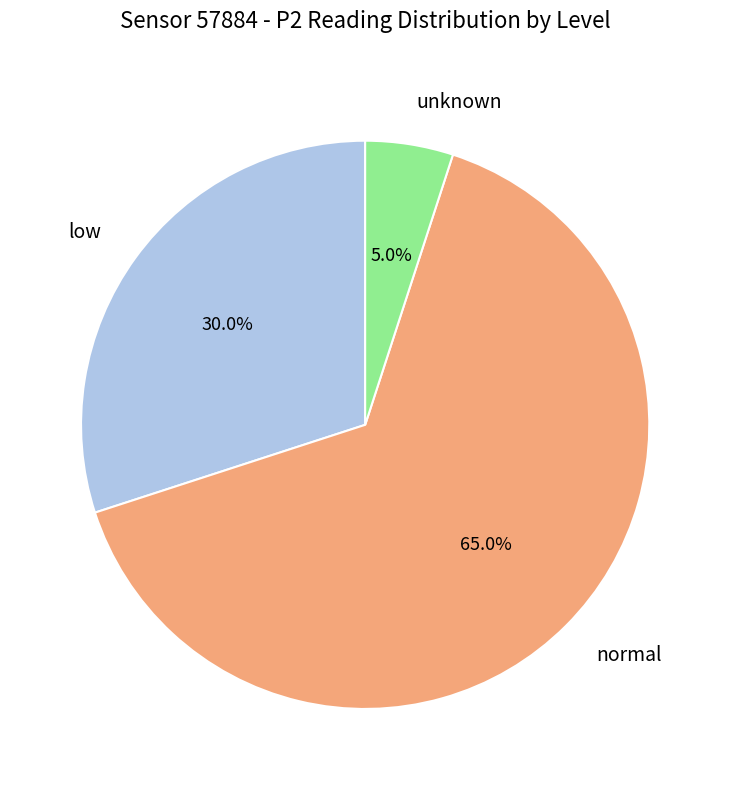

Rank the categories by value from highest to lowest.

normal, low, unknown